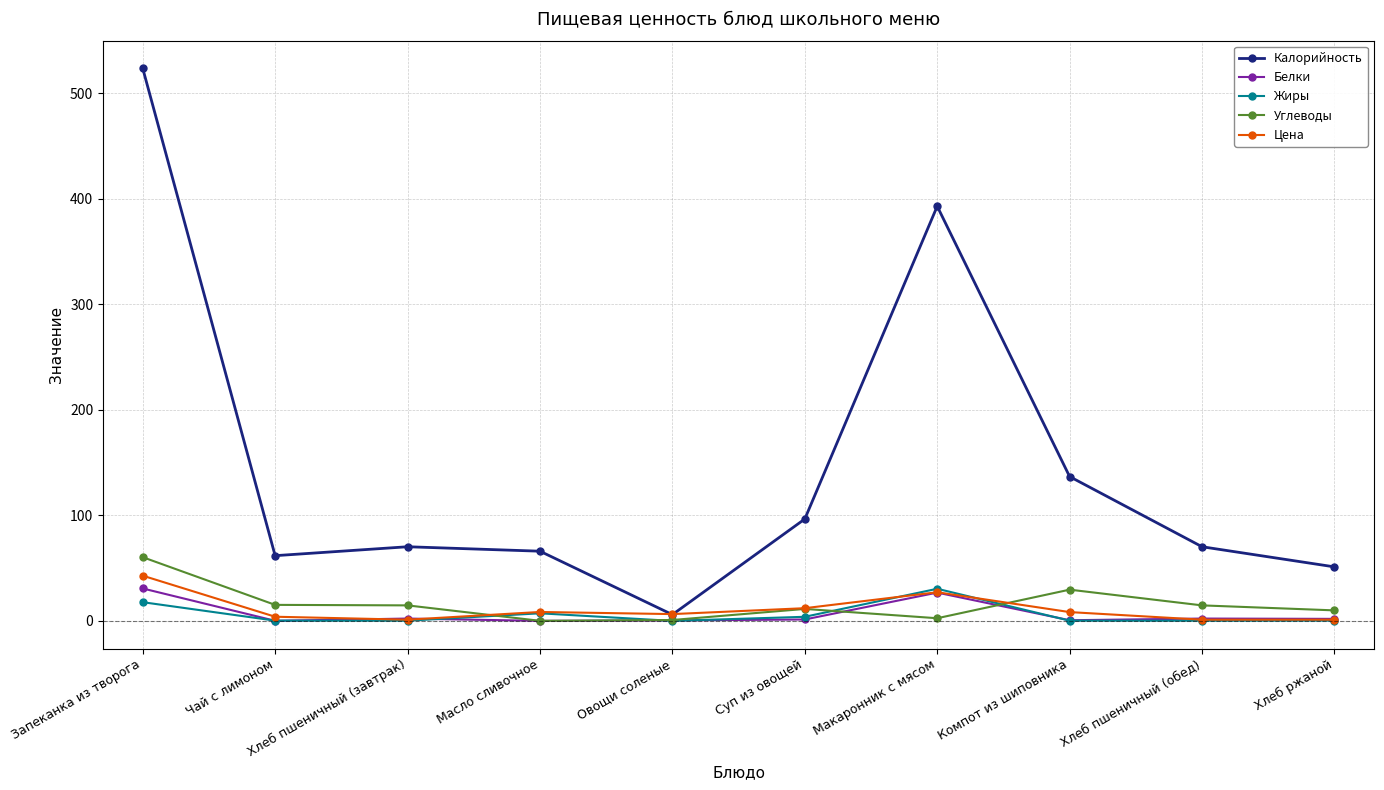

Which series has the largest range (max minus min)?

Калорийность